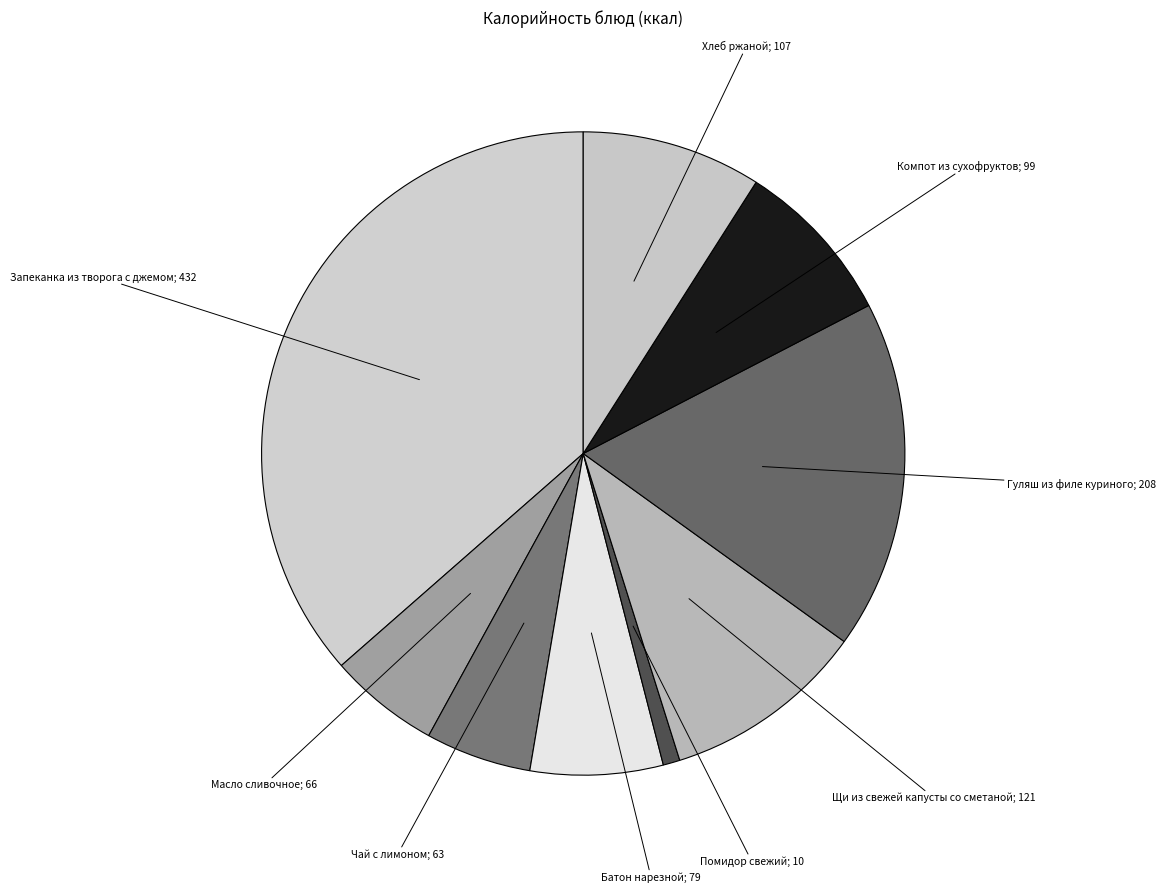

To the nearest percent, what is the average slice percentage?

11%